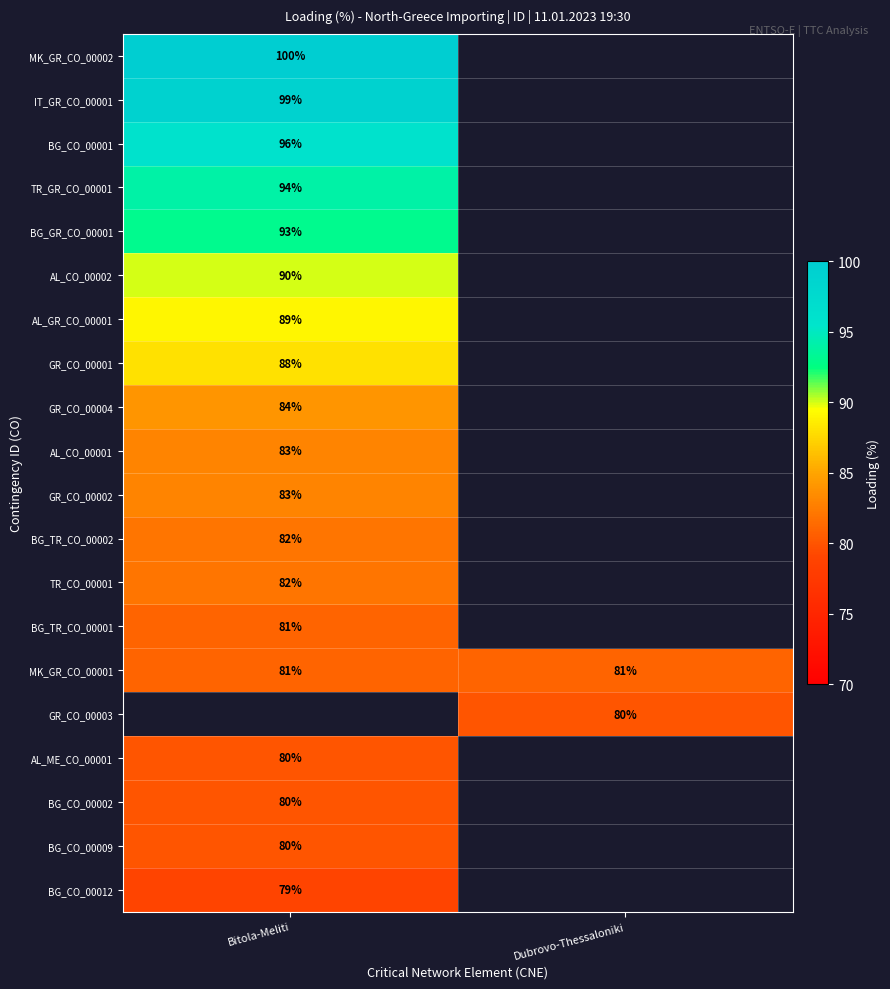

True or false: BG_CO_00009 has a value of 39 at Bitola-Meliti.

False